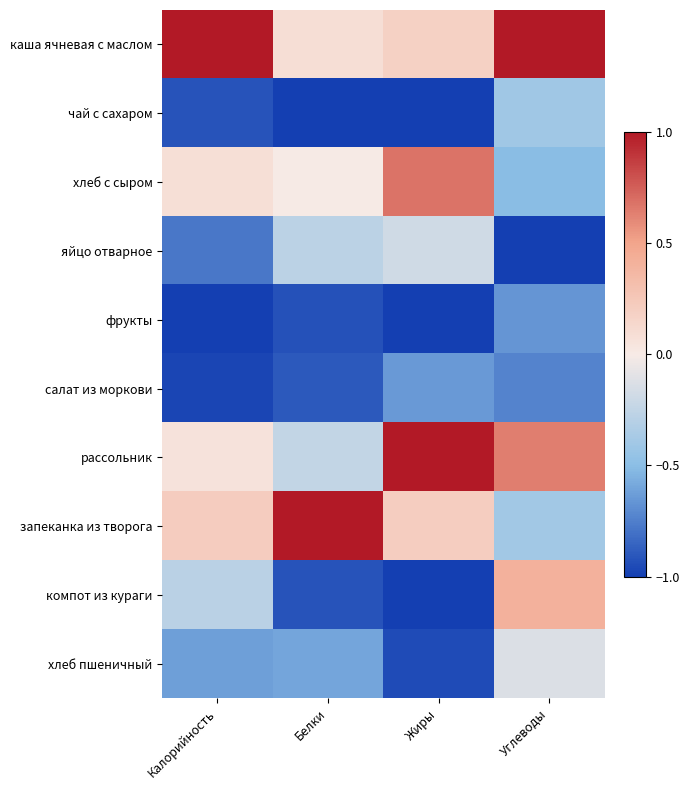

Which category has the lowest value across all series?

Белки